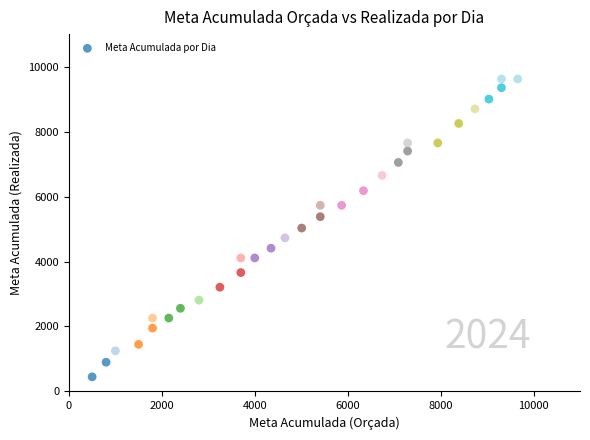

What is the range of Y values (max minus min)?

9170